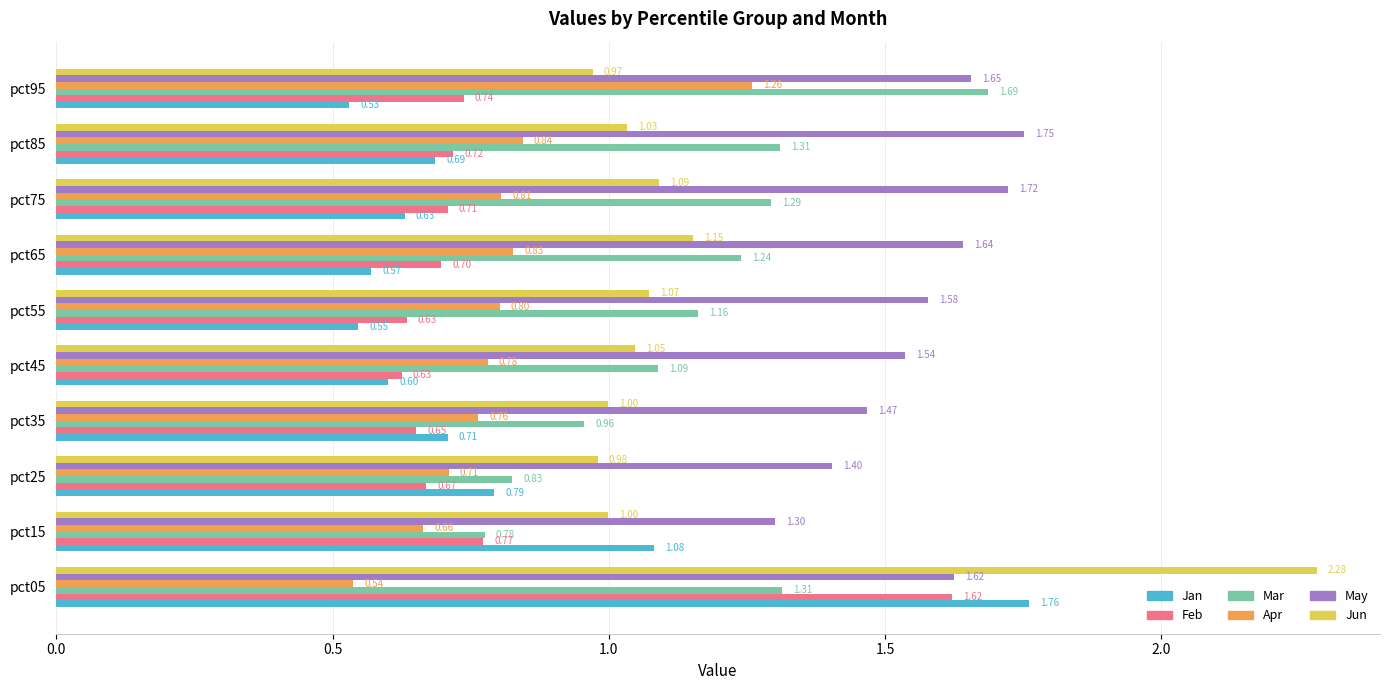

How many categories are shown in the chart?

10